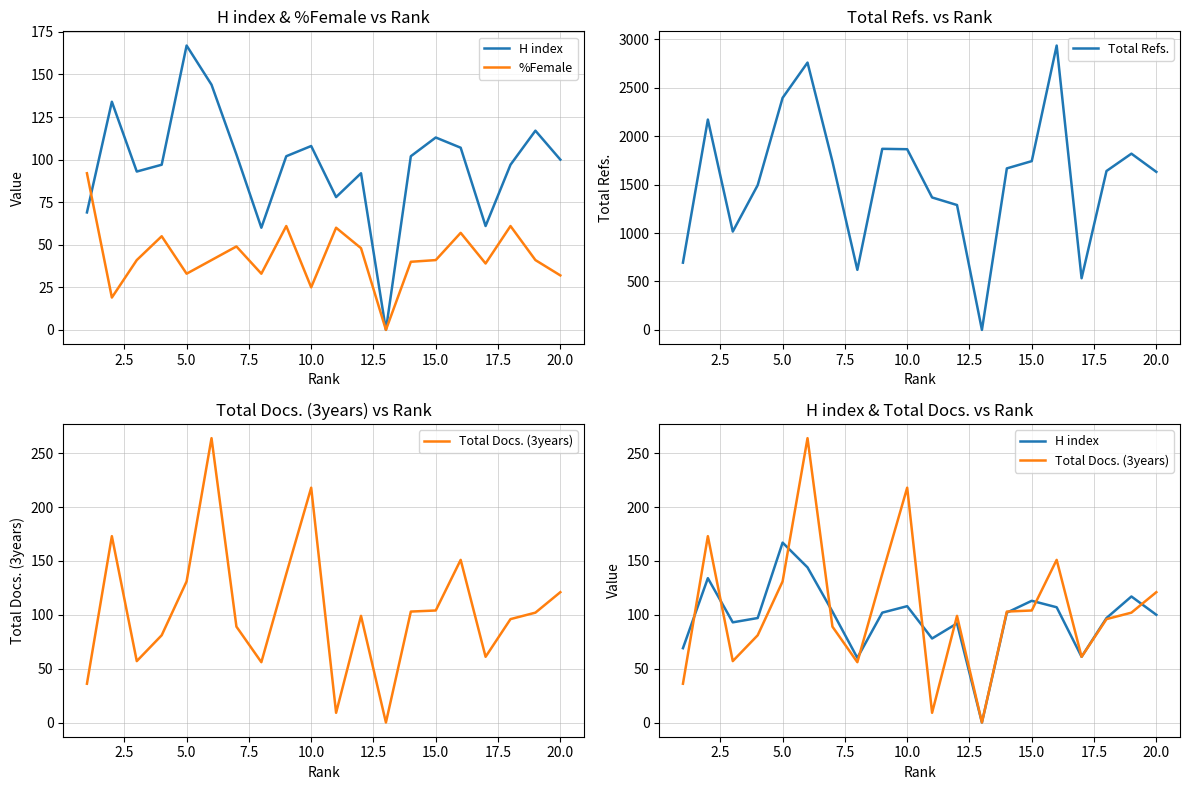

What is the average value of the %Female series?

43